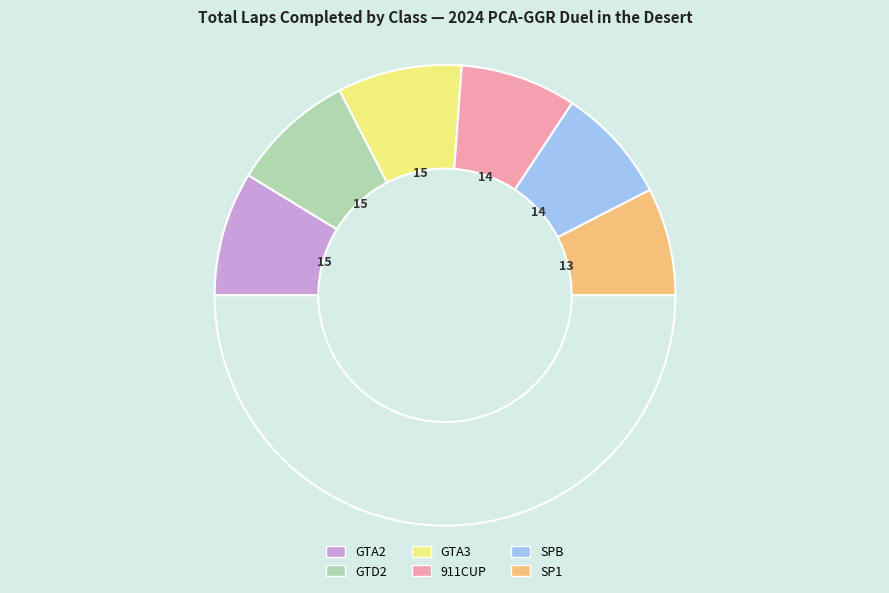

How many segments does this pie chart have?

7